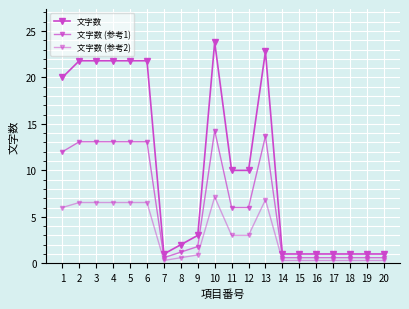

At which category is the sum across all series the highest?

10